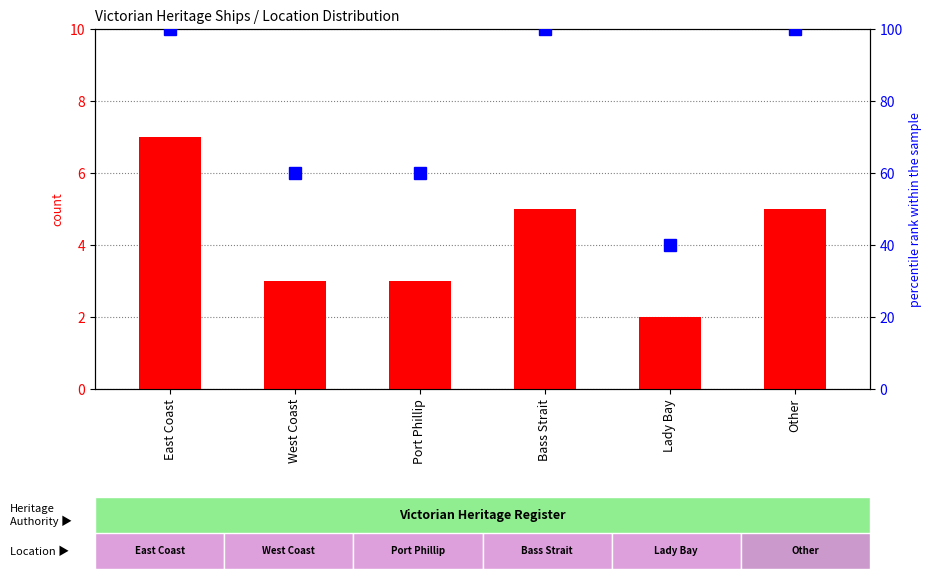

Reading left to right, list all the values displayed in this chart.

count: 7	3	3	5	2	5
percentile rank within the sample: 100	60	60	100	40	100